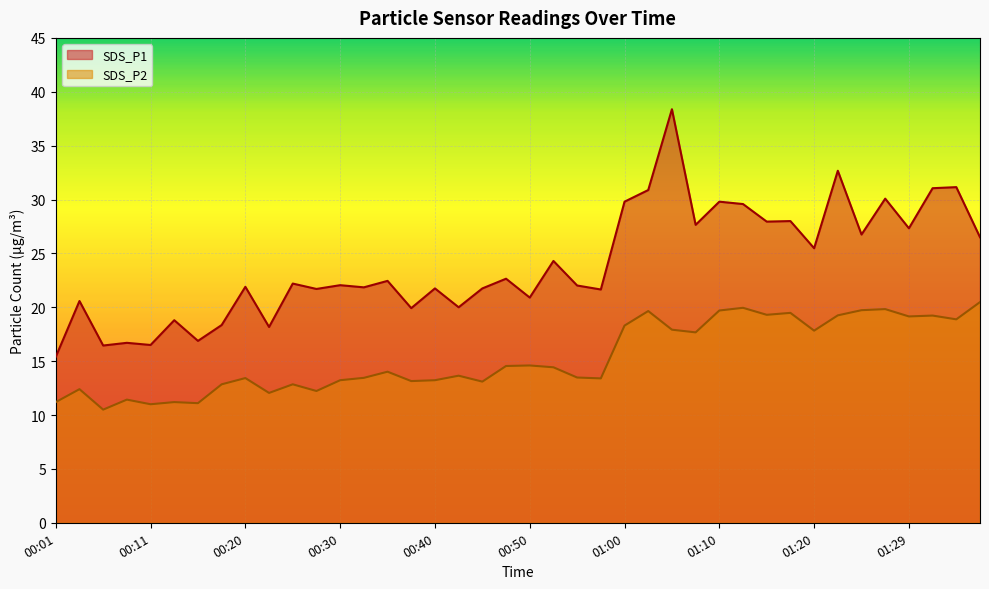

True or false: SDS_P2 and SDS_P1 cross at least once.

False